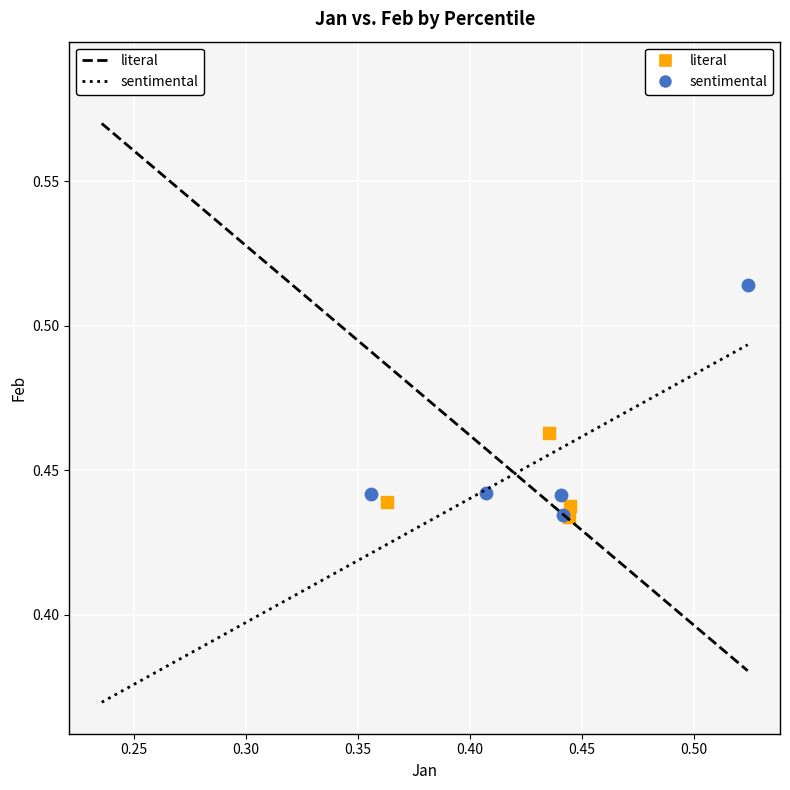

Which series has the largest Y range (max minus min)?

literal